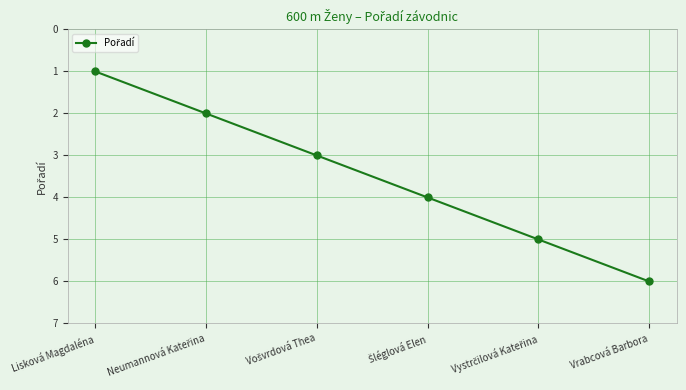

What is the difference between the second highest and minimum values?

4